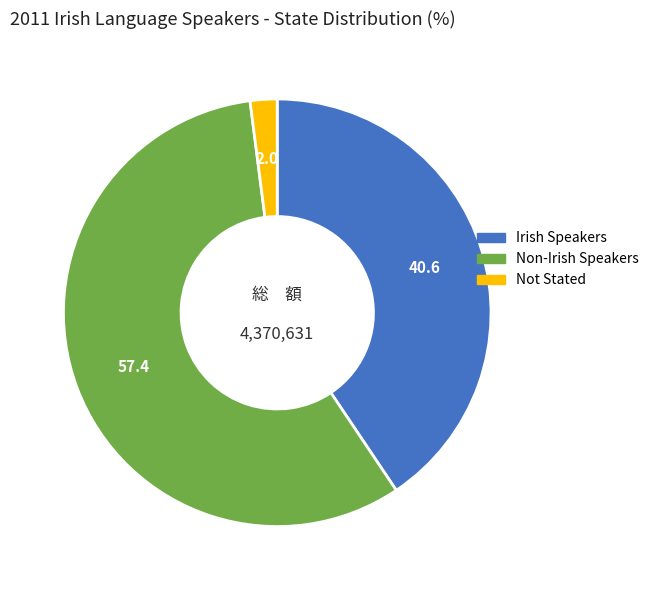

Is the sum of Irish Speakers and Not Stated greater than half?

No